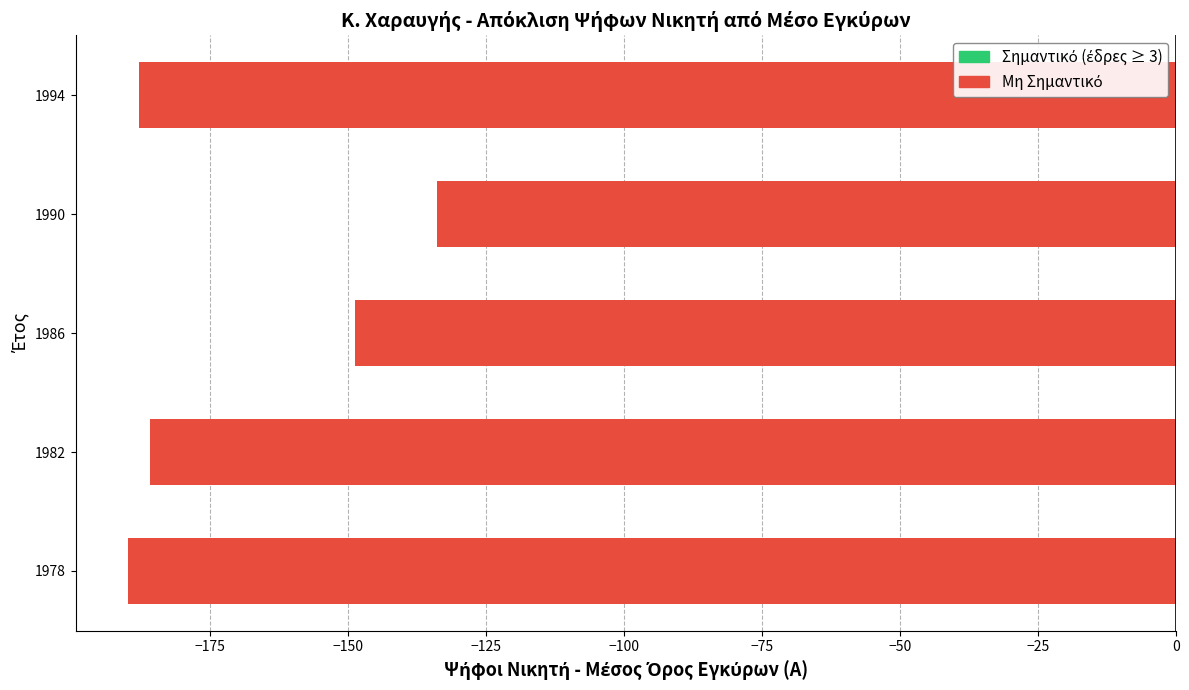

Are the bars grouped side by side (vs. stacked)?

No